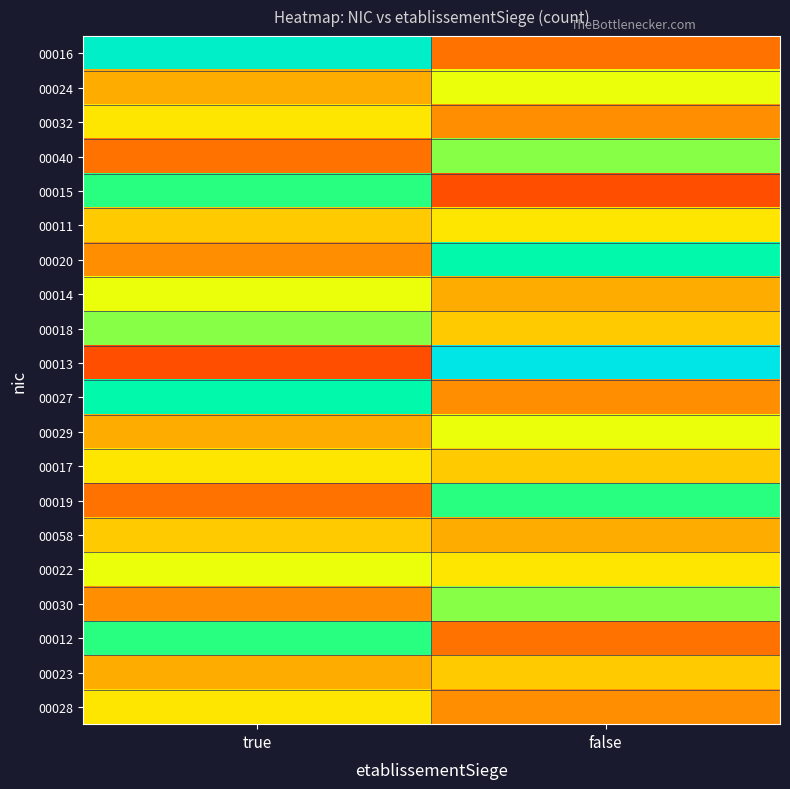

What is the difference between the highest and lowest values at false?

11